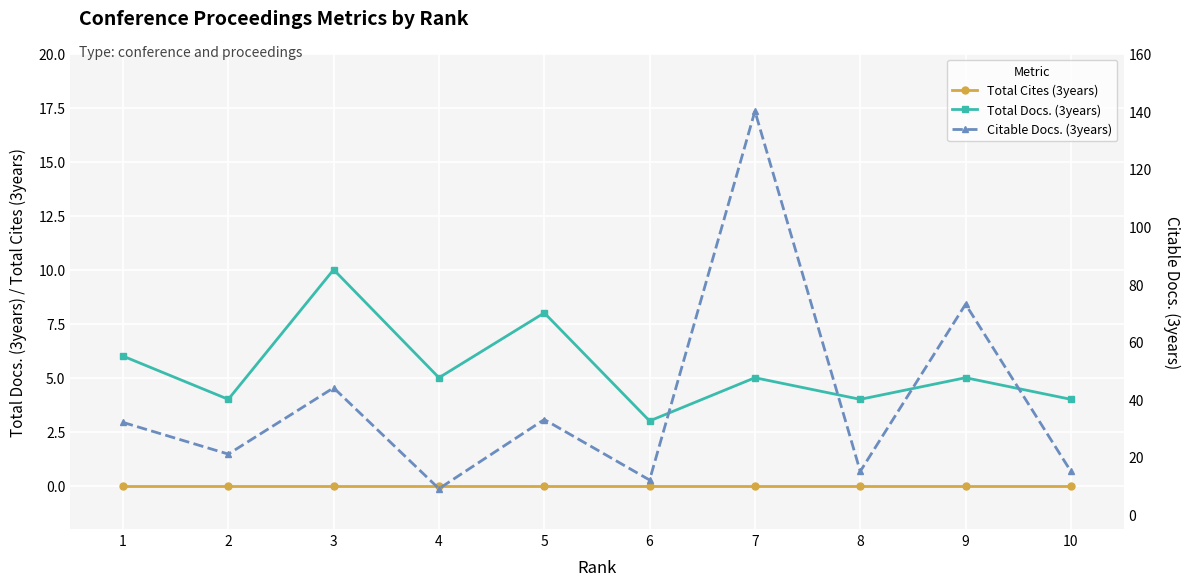

Reading left to right, list all the values displayed in this chart.

Total Cites (3years): 0	0	0	0	0	0	0	0	0	0
Total Docs. (3years): 6	4	10	5	8	3	5	4	5	4
Citable Docs. (3years): 32	21	44	9	33	12	140	15	73	15